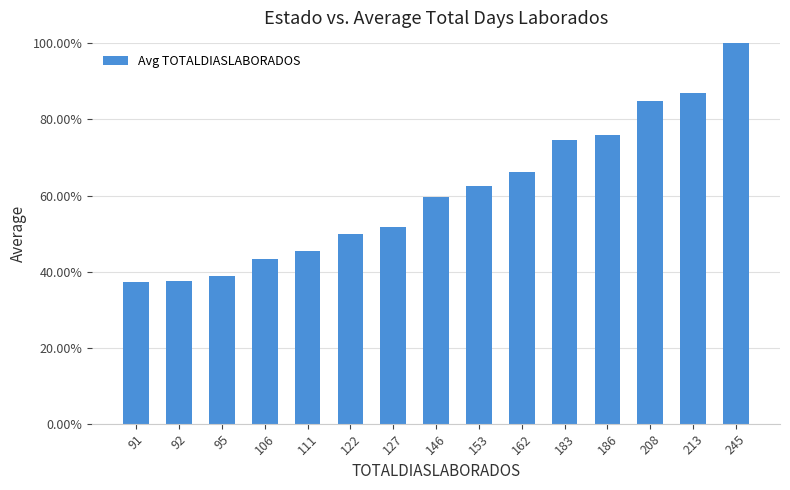

List the labels in order of value, smallest first.

91, 92, 95, 106, 111, 122, 127, 146, 153, 162, 183, 186, 208, 213, 245